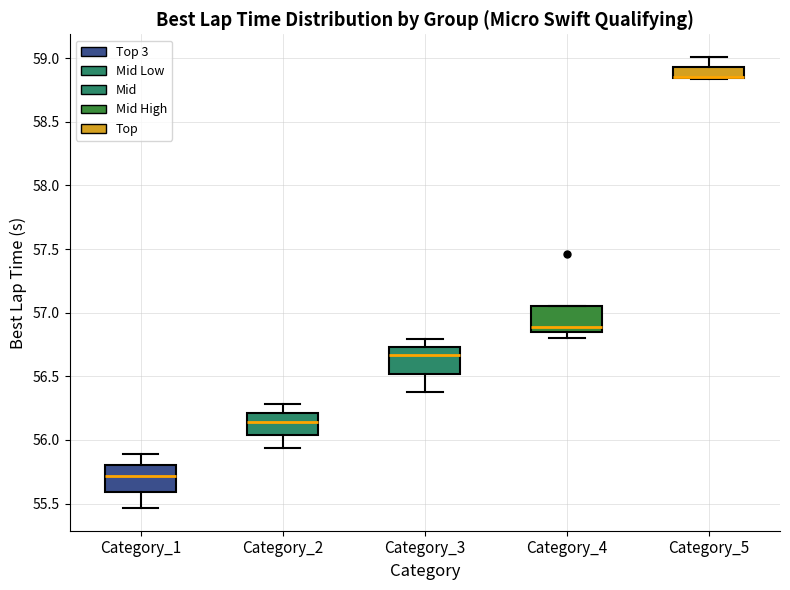

Reading left to right, transcribe this box plot: for each box, give where its median line is, the range the box spans, and where its two whiskers end, as read against the y-axis. The values are not printed on the chart, so give them approximately, as read against the axis.

Category_1: median 55.70, box 55.60 to 55.80, whiskers 55.45 to 55.90
Category_2: median 56.15, box 56.05 to 56.20, whiskers 55.95 to 56.30
Category_3: median 56.65, box 56.50 to 56.75, whiskers 56.35 to 56.80
Category_4: median 56.90, box 56.85 to 57.05, whiskers 56.80 to 57.05
Category_5: median 58.85 (drawn on the box's lower edge), box 58.85 to 58.95, whiskers 58.85 to 59.00